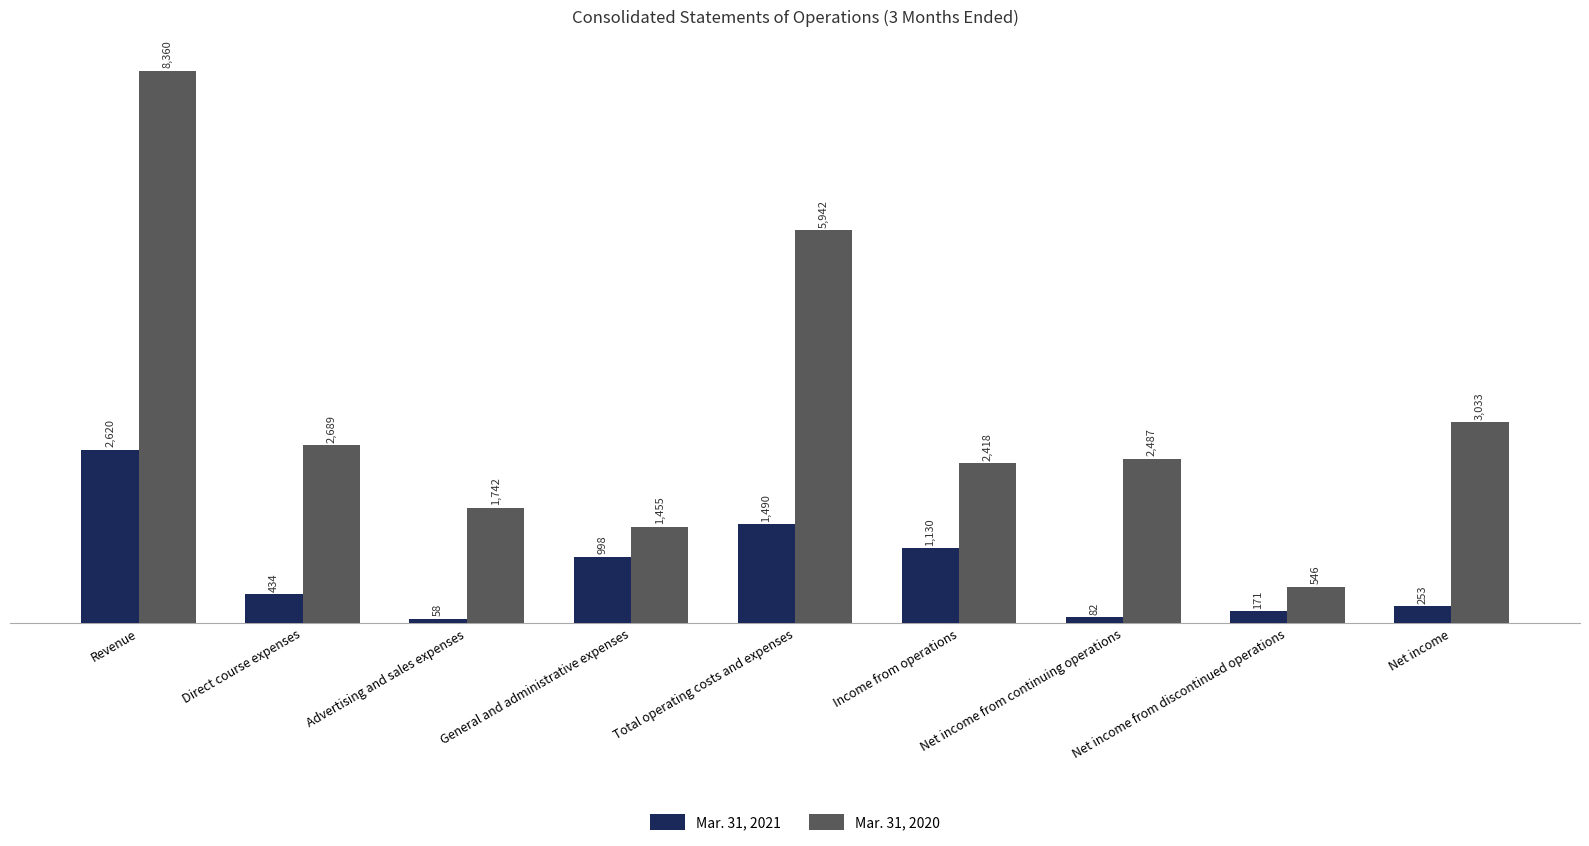

Which series has the largest range (max minus min)?

Mar. 31, 2020